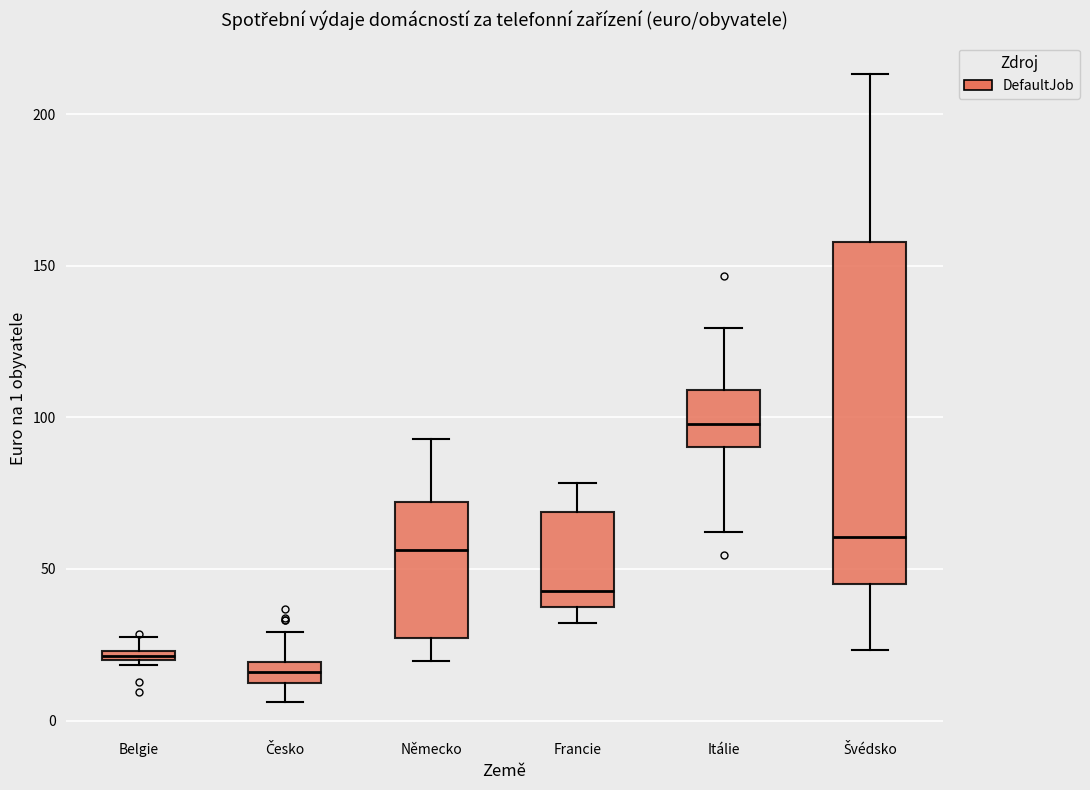

Where is the upper edge of the box for Belgie on the y-axis? The values are not printed on the chart, so give them approximately, as read against the axis.

25